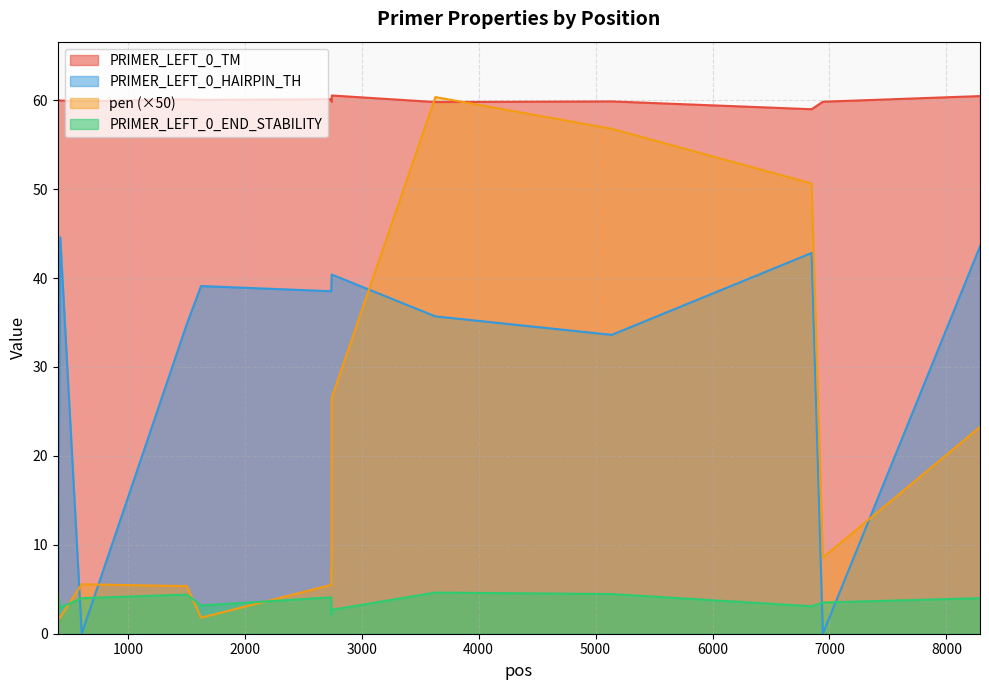

How many series are shown in this chart?

4